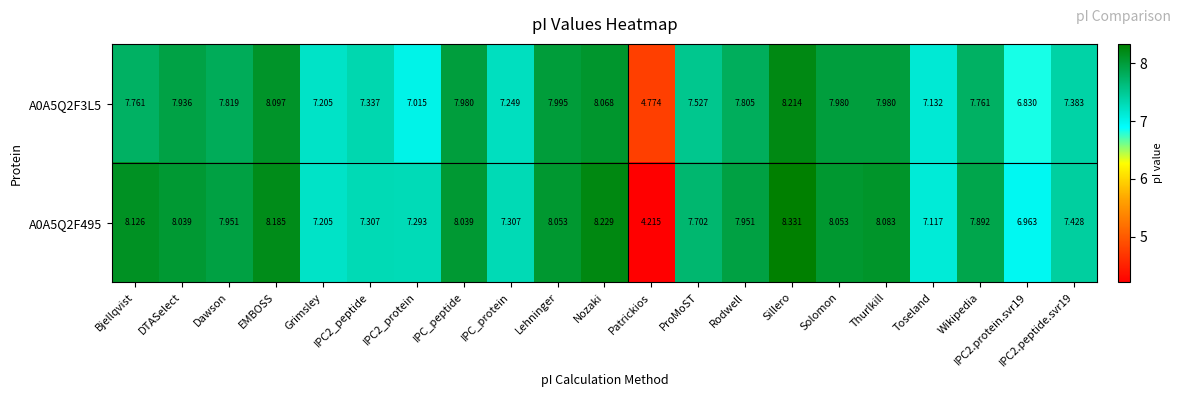

At which category is the sum across all series the highest?

Sillero